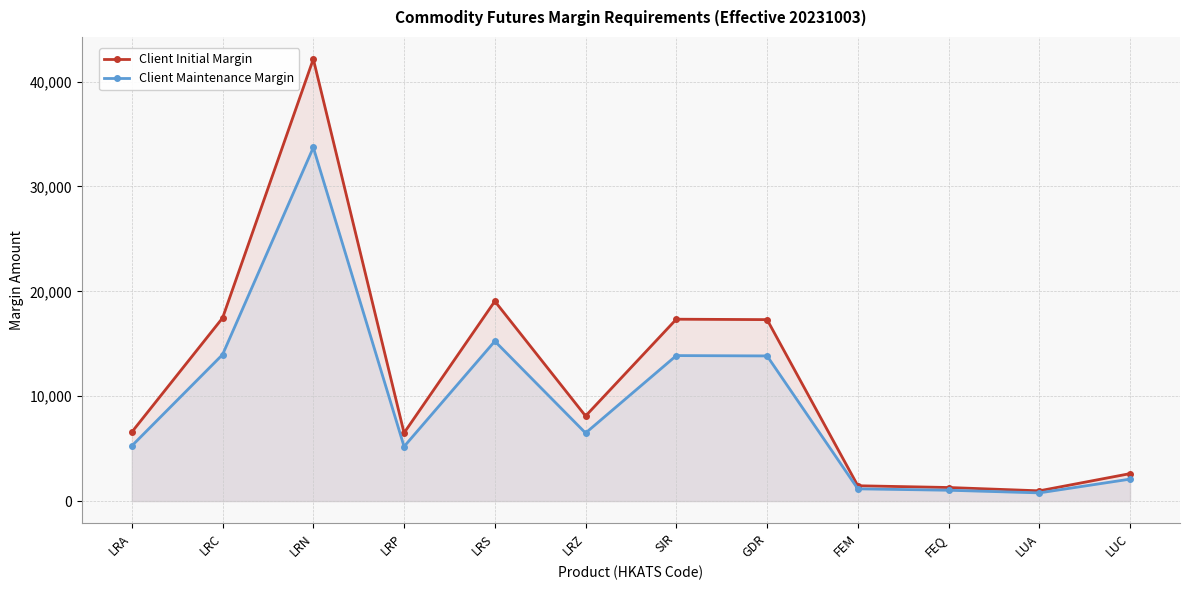

Does the chart have visible grid lines?

Yes